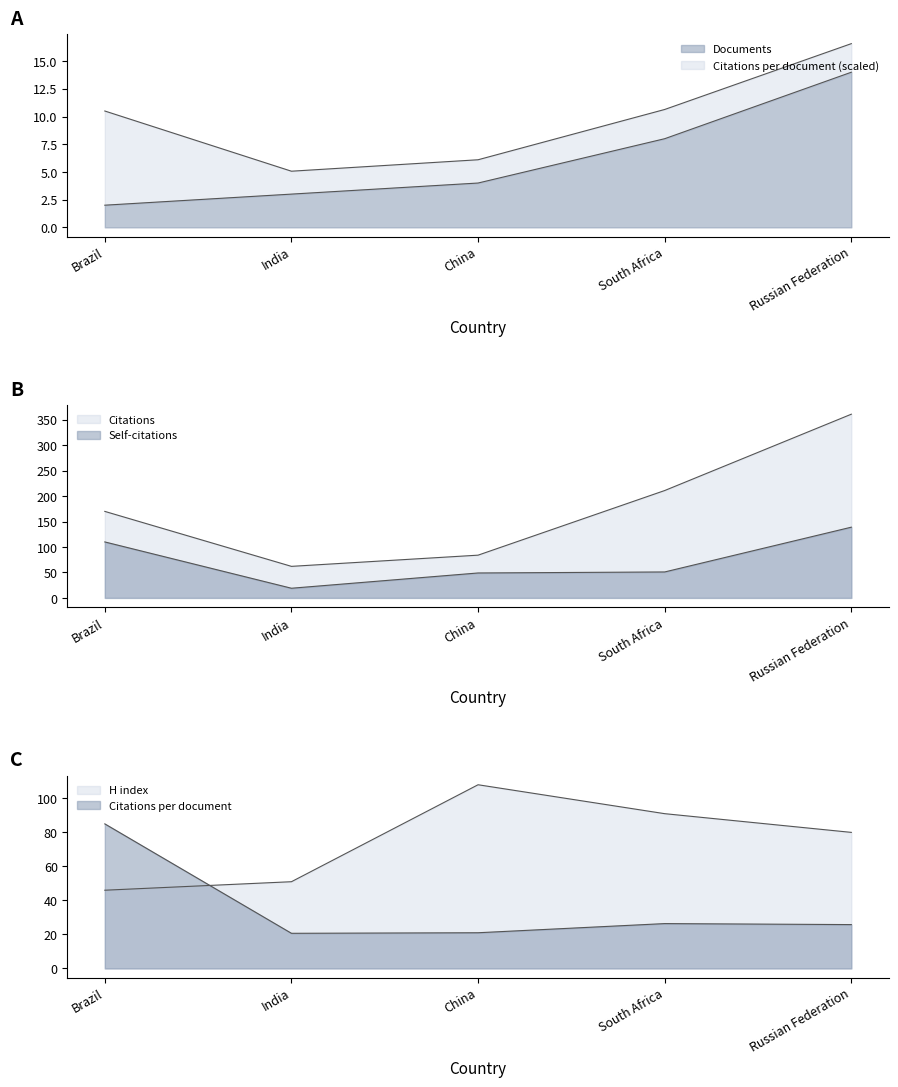

Which series has the largest total across all categories?

Citations